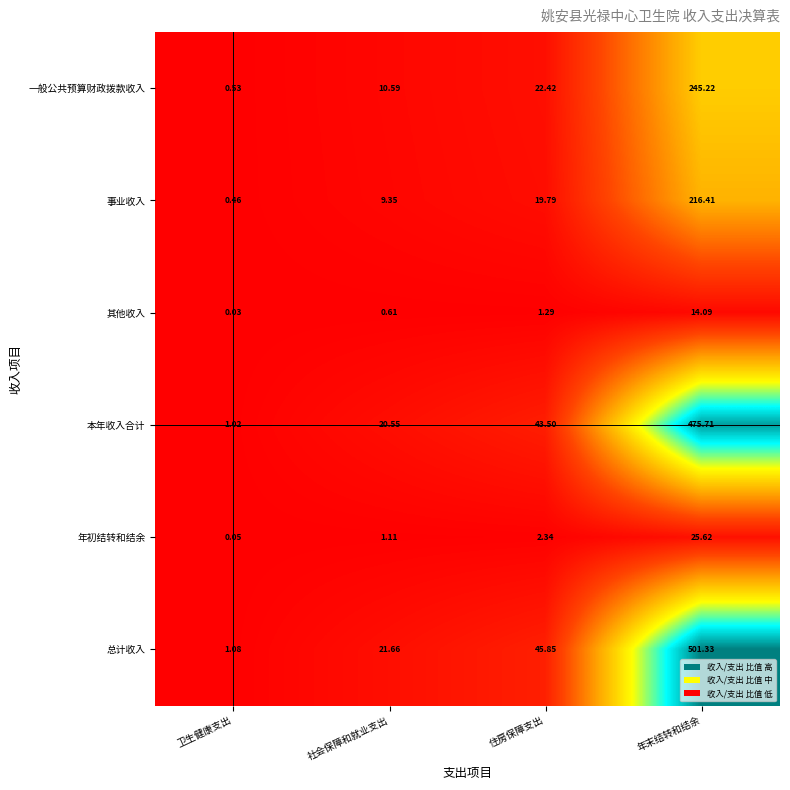

Which series has the widest spread of values?

总计收入